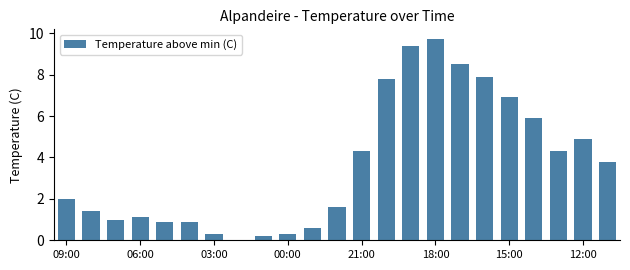

What is the sum of all values?

83.7